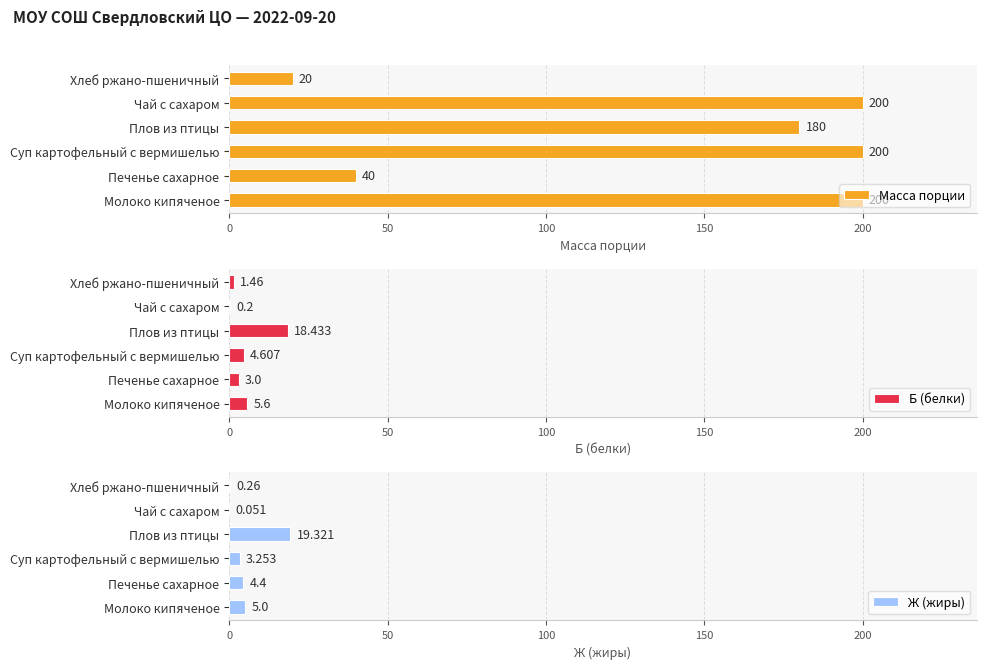

At which label does Масса порции reach its minimum?

Хлеб ржано-пшеничный